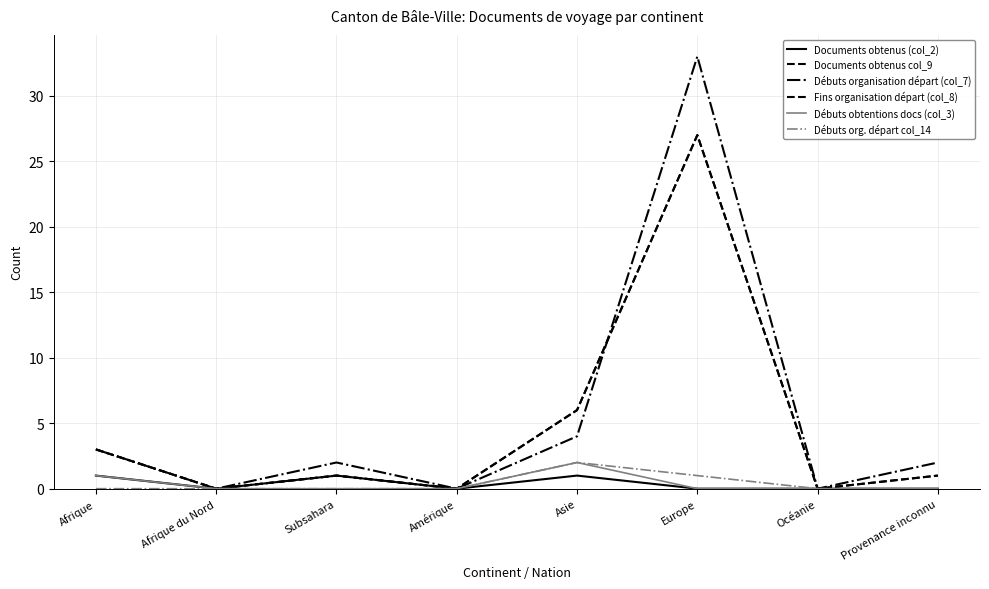

True or false: Débuts org. départ col_14 has more than 0 points higher than both neighbors.

True